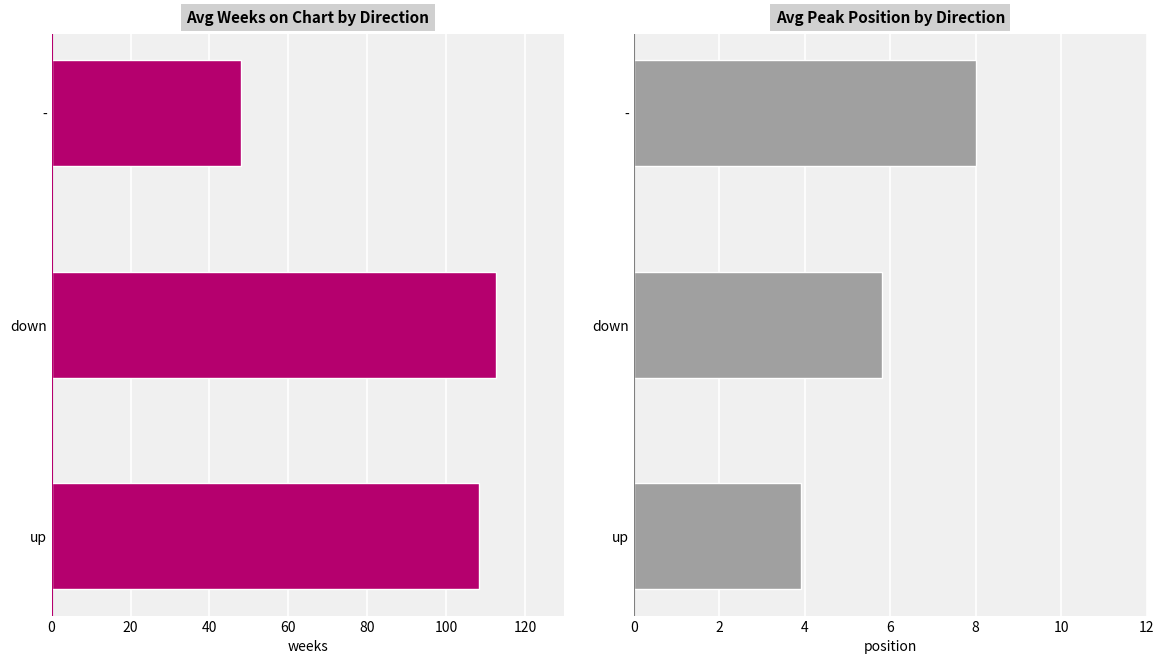

Reading right to left, transcribe all the data shown in this chart.

Avg Weeks on Chart: 48.0	112.7	108.4
Avg Peak Position: 8.0	5.8	3.9